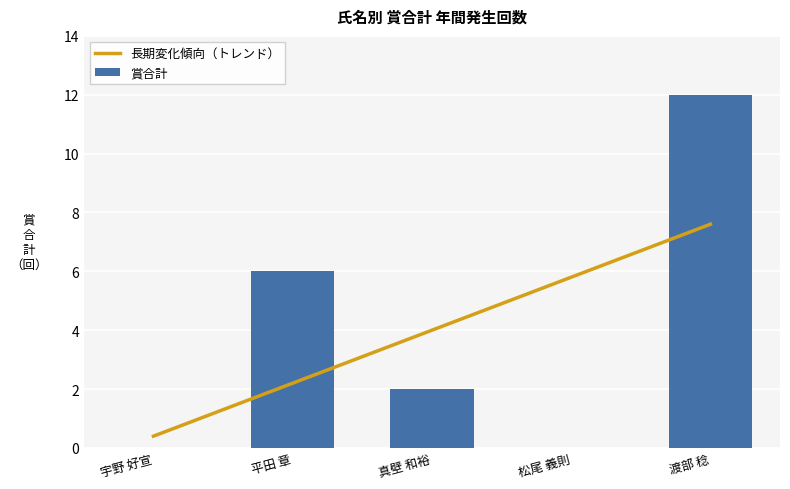

What is the label of the 2nd bar from the left?

平田 章